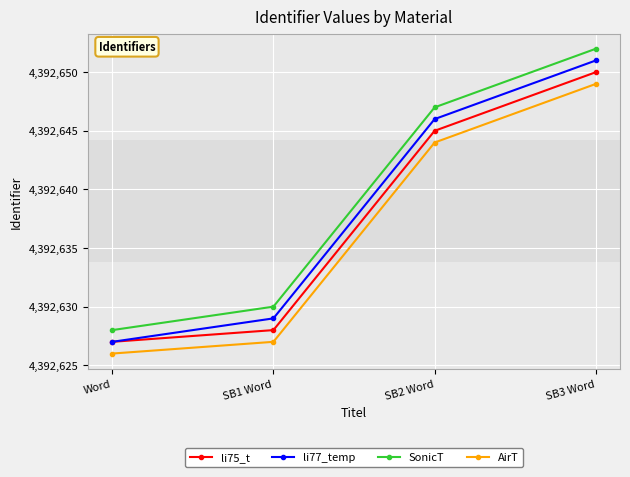

Where is li77_temp nearest to the value 4392639?

SB2 Word